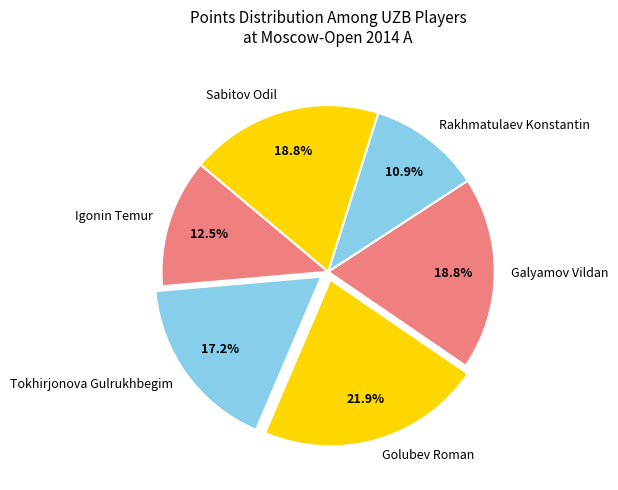

Does any single category account for the majority?

No